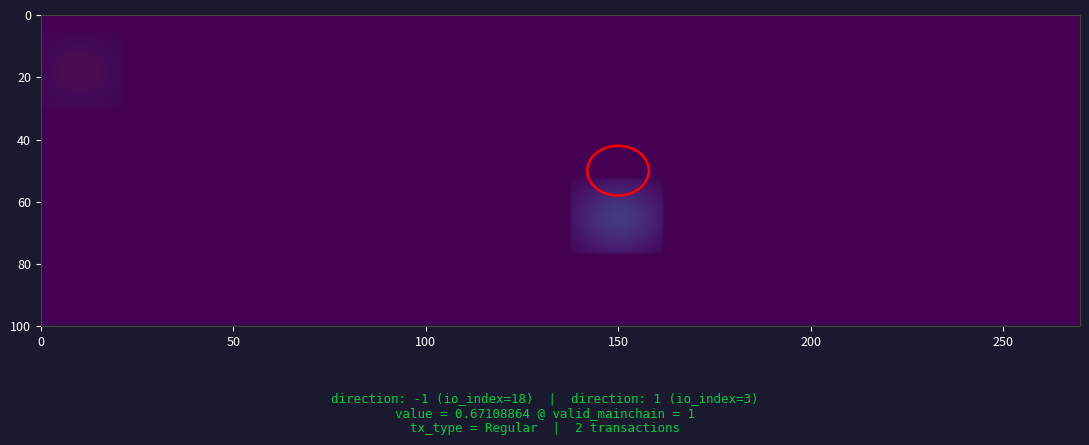

Which label corresponds to the smallest value in the chart?

-1